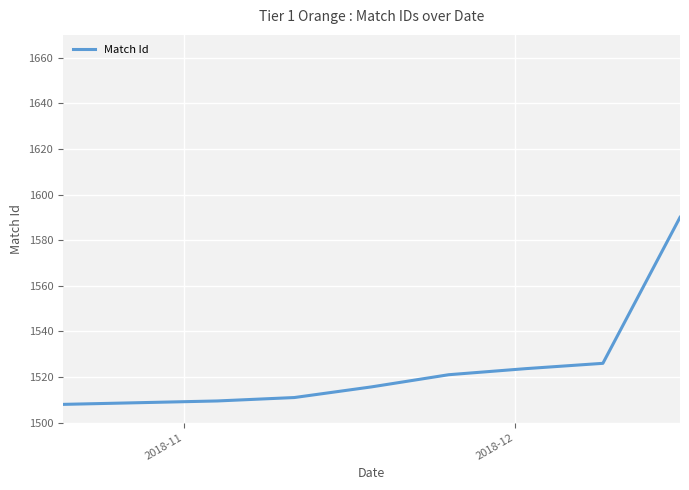

What is the difference between the second highest and minimum values?

18.0